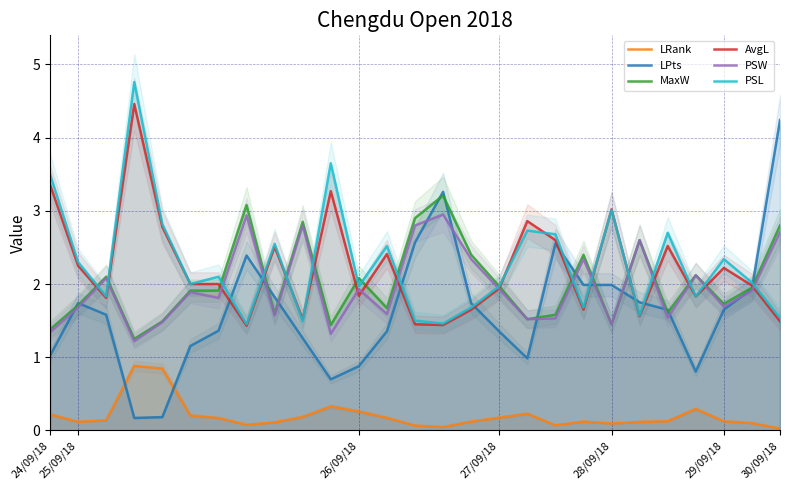

What is the label of the 26th point from the right?

25/09/18